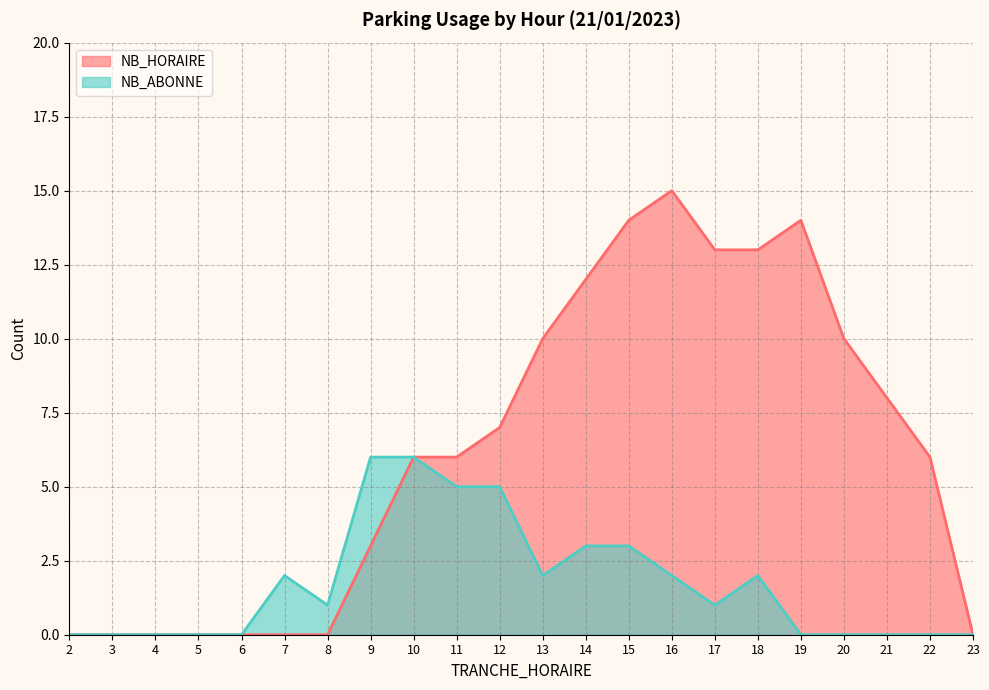

At which label is NB_ABONNE closest to 3?

14